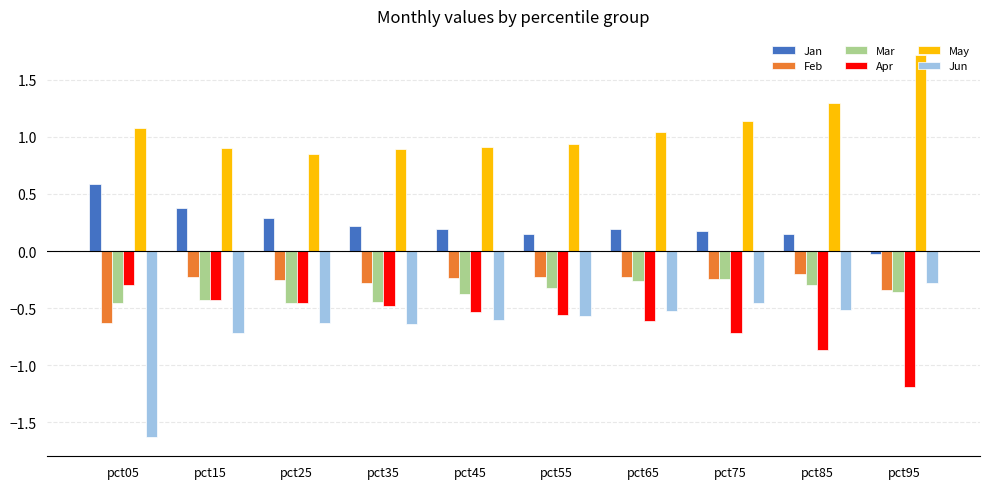

At how many categories does at least one series exceed -1?

10